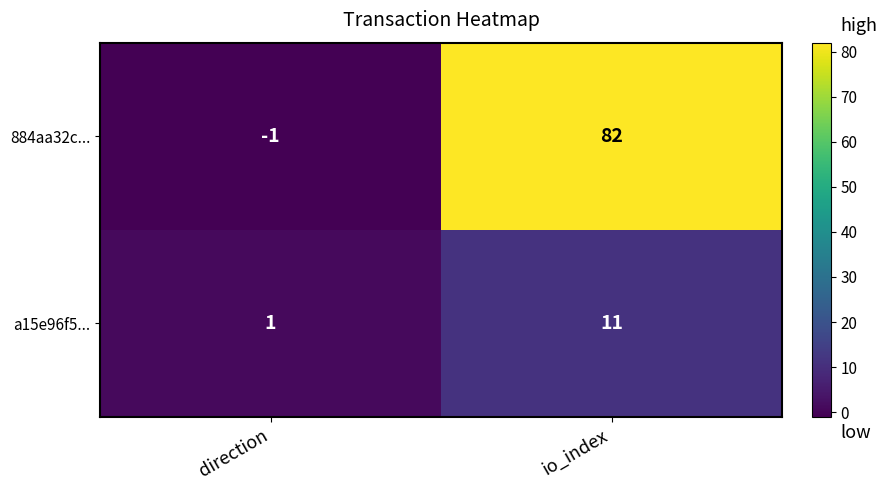

At which category is the sum across all series the highest?

io_index